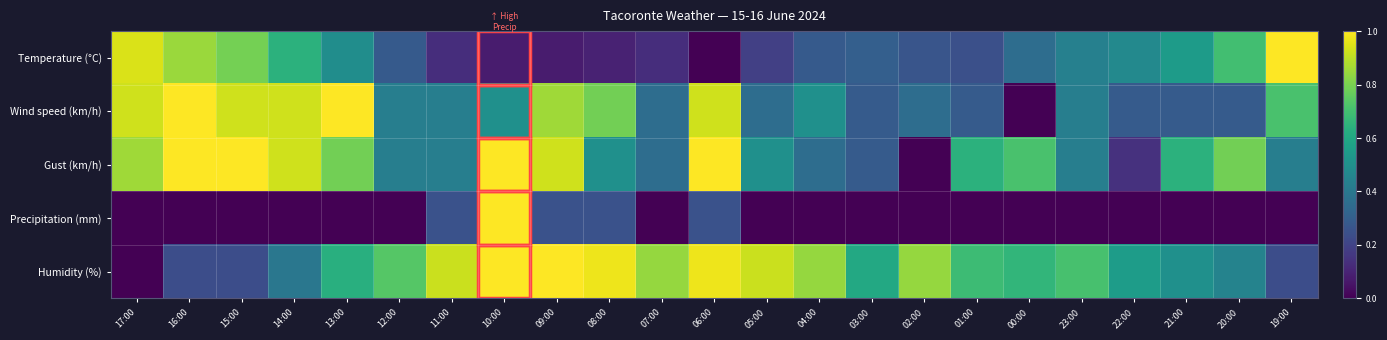

Which series has the largest range (max minus min)?

Temperature (°C)